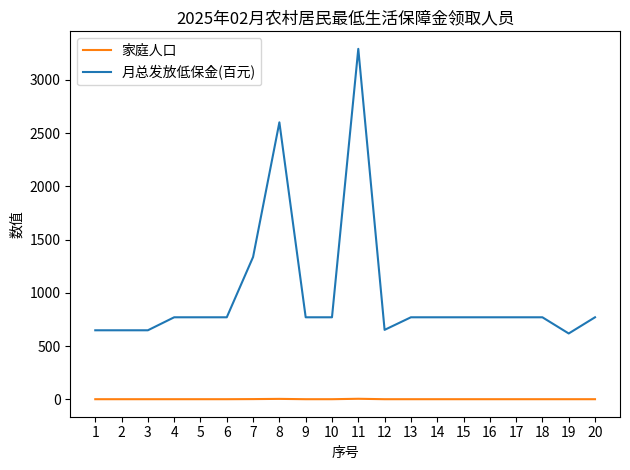

How many lines are shown in the chart?

2